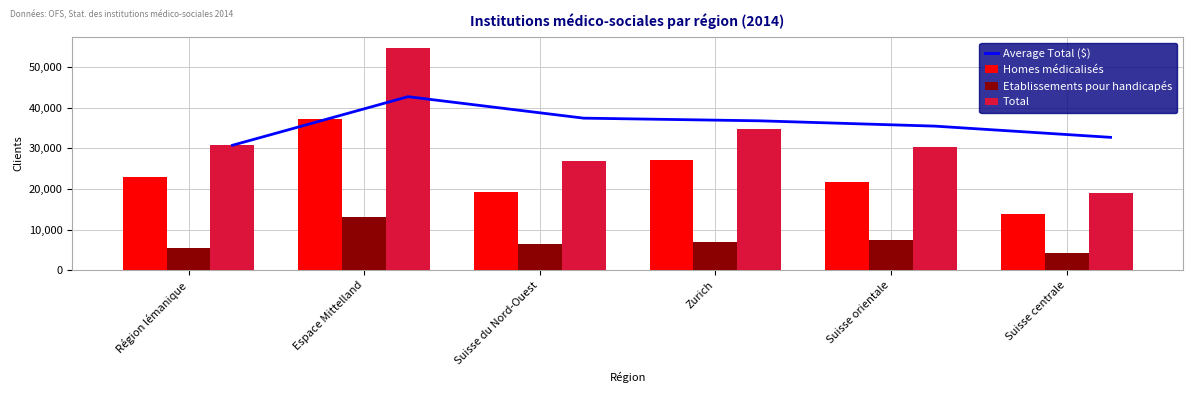

How many data points in Homes médicalisés are above 22855?

2